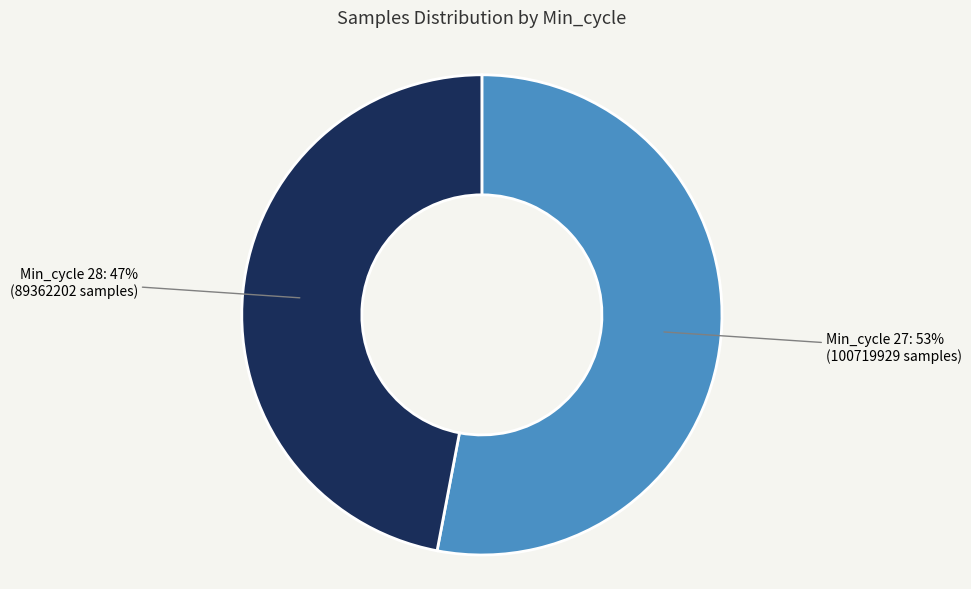

Is there a majority slice in this chart?

Yes